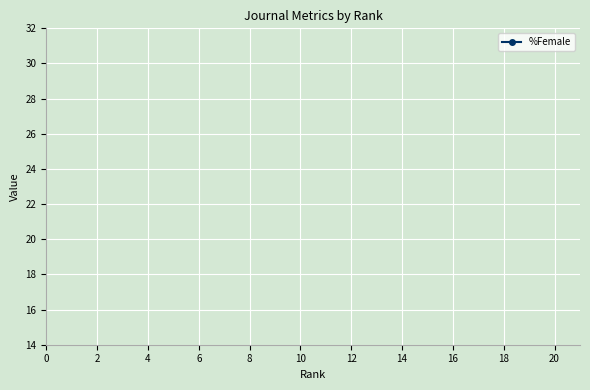

Does the chart display data point markers on the line(s)?

No